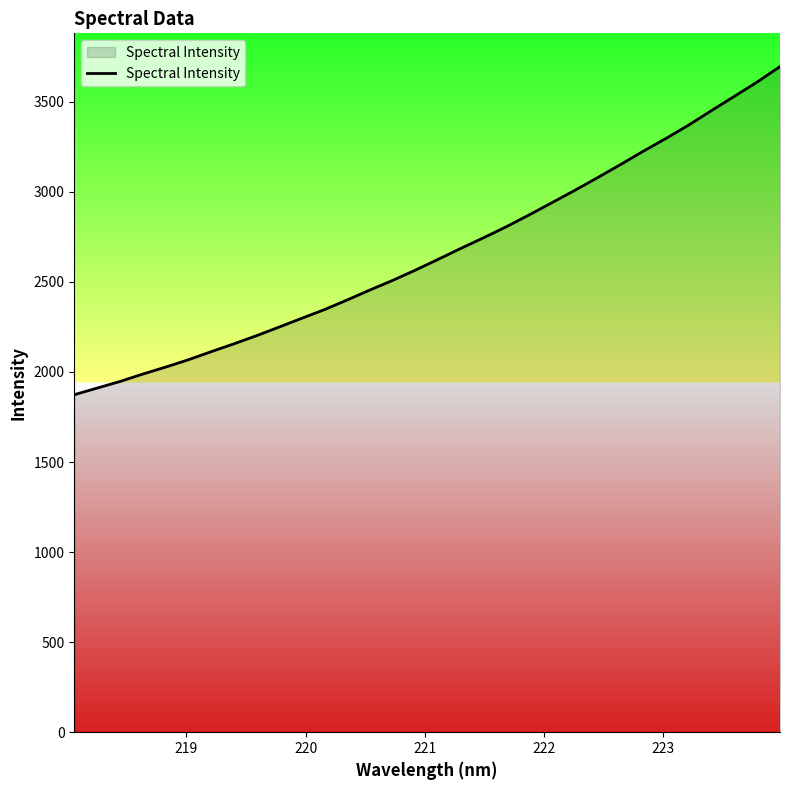

What is the difference between the maximum and minimum values?

1821.5